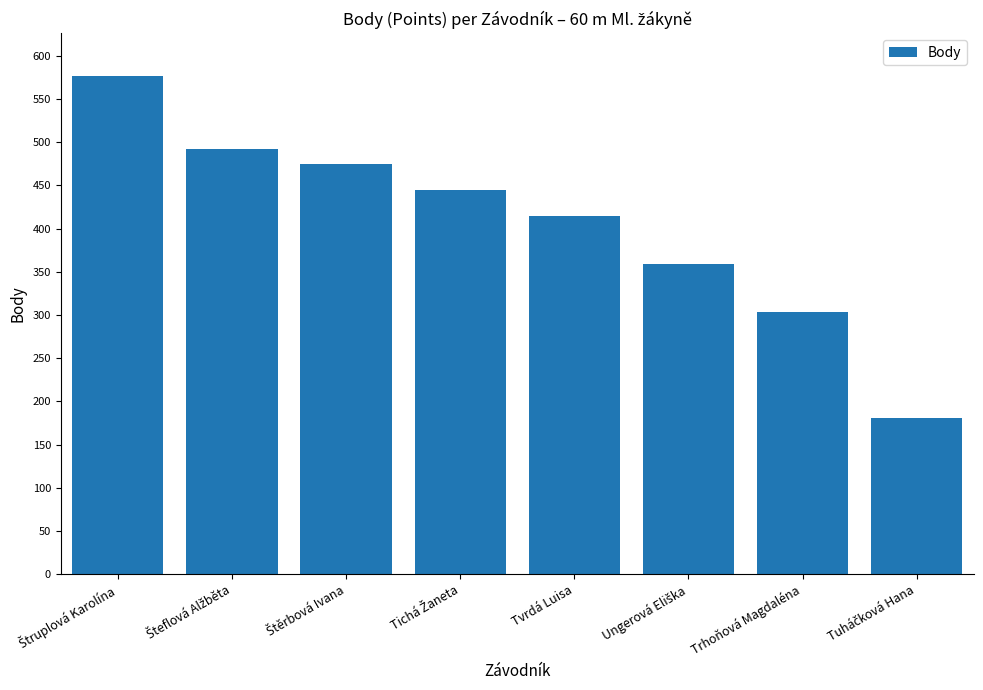

The chart shows a value of 471 at Trhoňová Magdaléna. True or false?

False